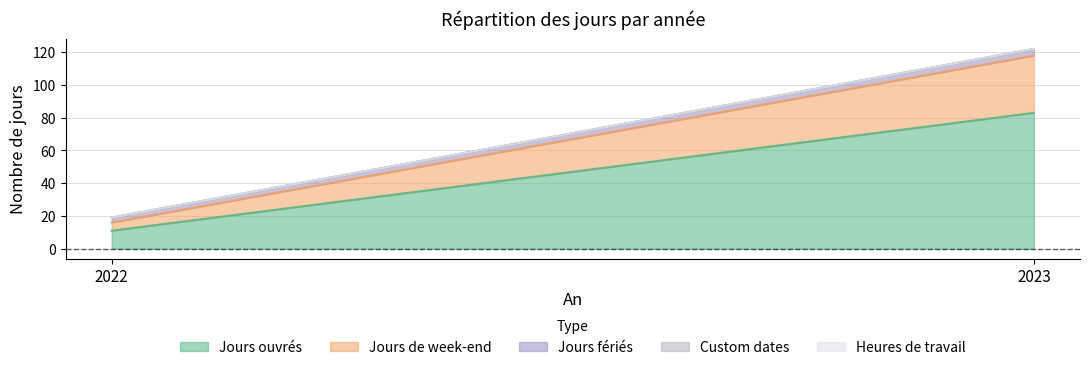

Reading left to right, list all the values displayed in this chart.

Jours ouvrés: 11	83
Jours de week-end: 5	35
Jours fériés: 3	4
Custom dates: 0	0
Heures de travail: 0	0